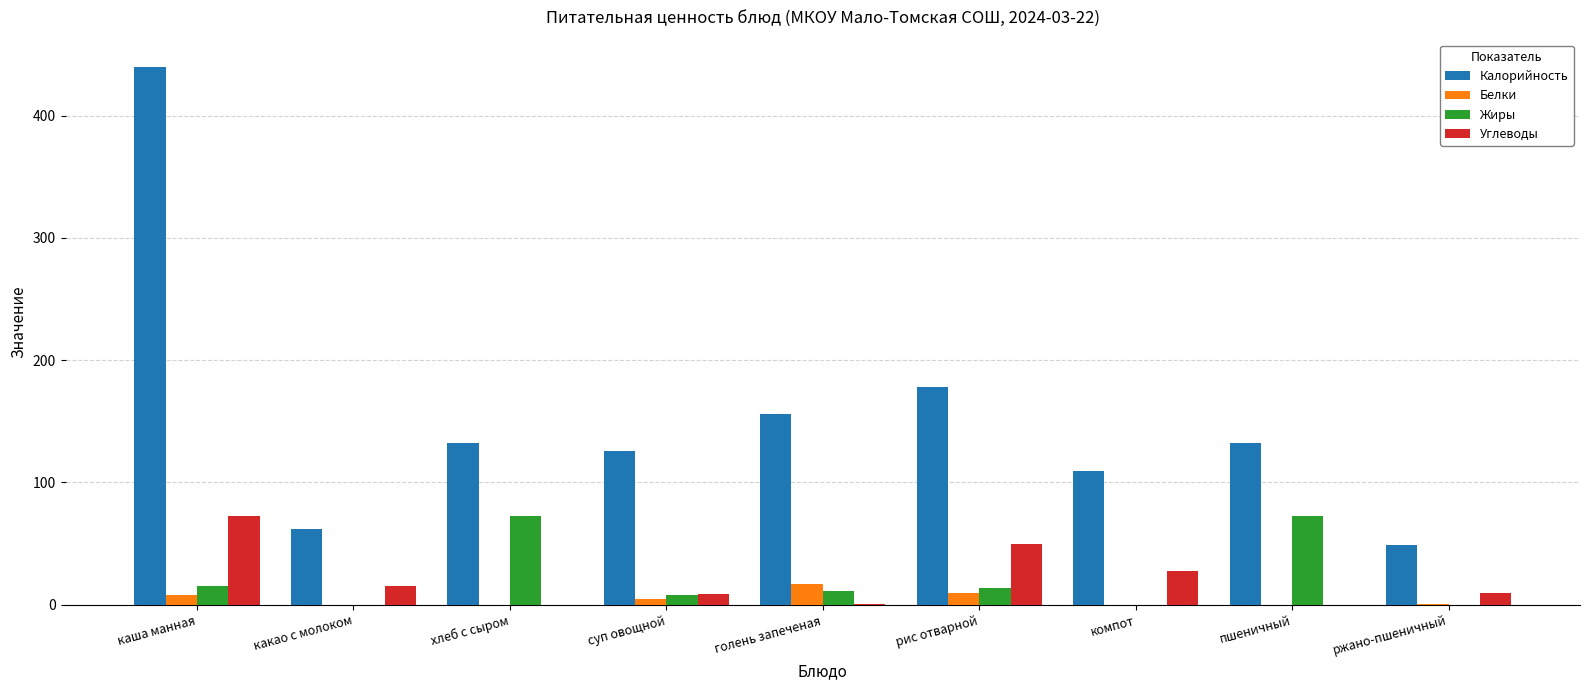

What is the average value of the Калорийность series?

153.9